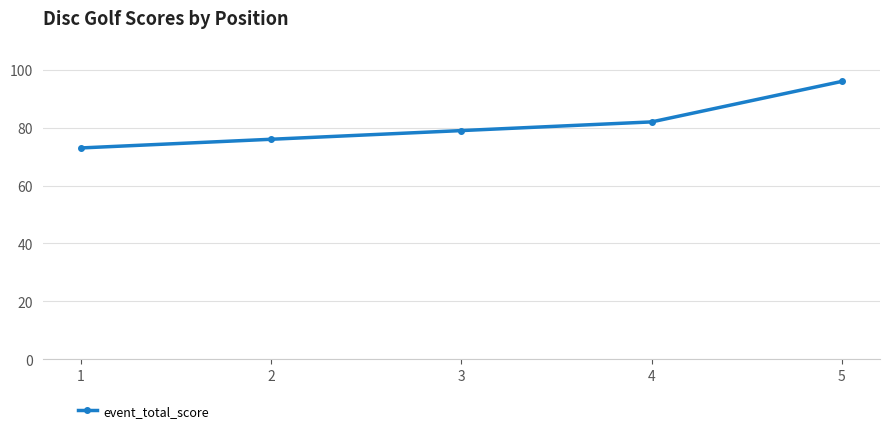

True or false: the data has more than 1 interior local peaks.

False